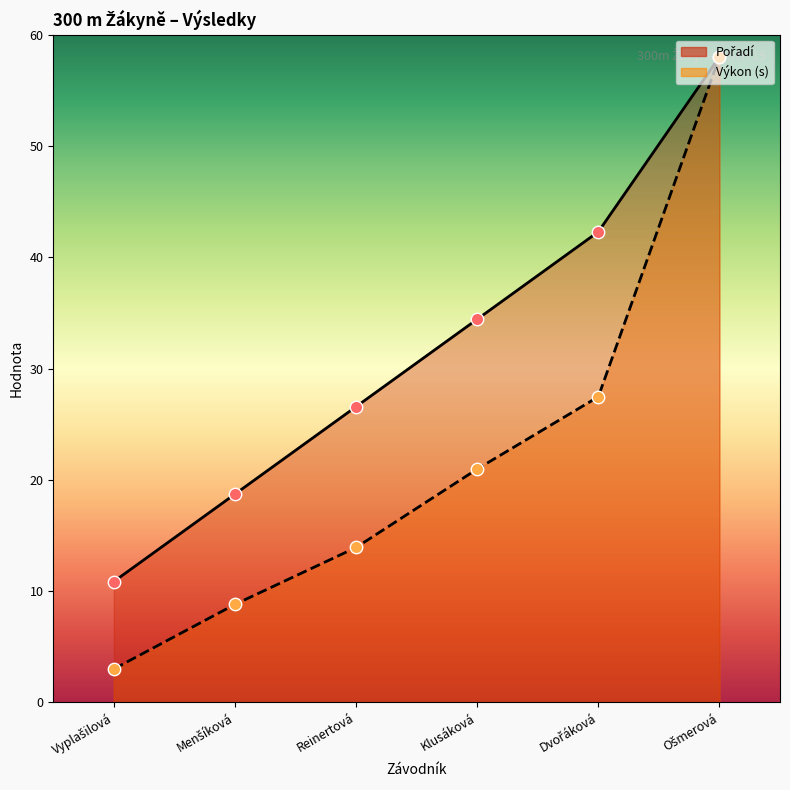

What is the total value across all series at Menšíková?

27.5